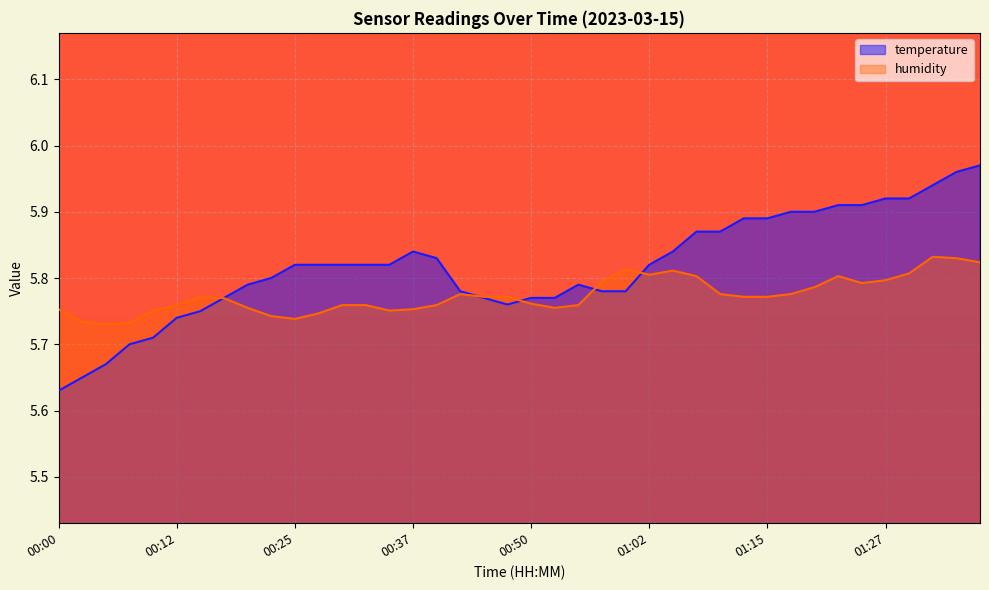

What is the difference between the second highest and minimum values in the humidity series?

0.1